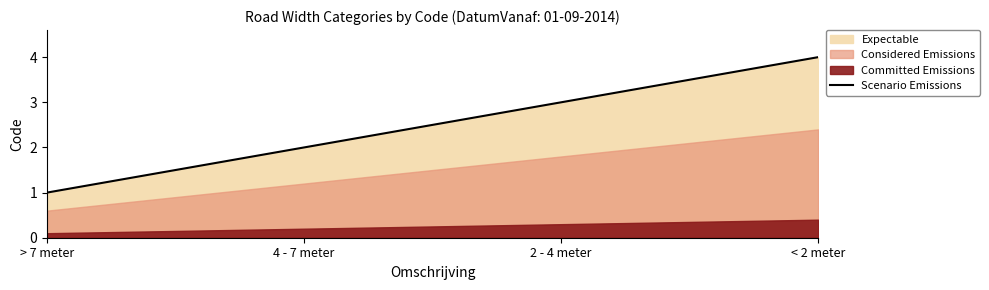

What is the highest value of the Scenario Emissions series?

4